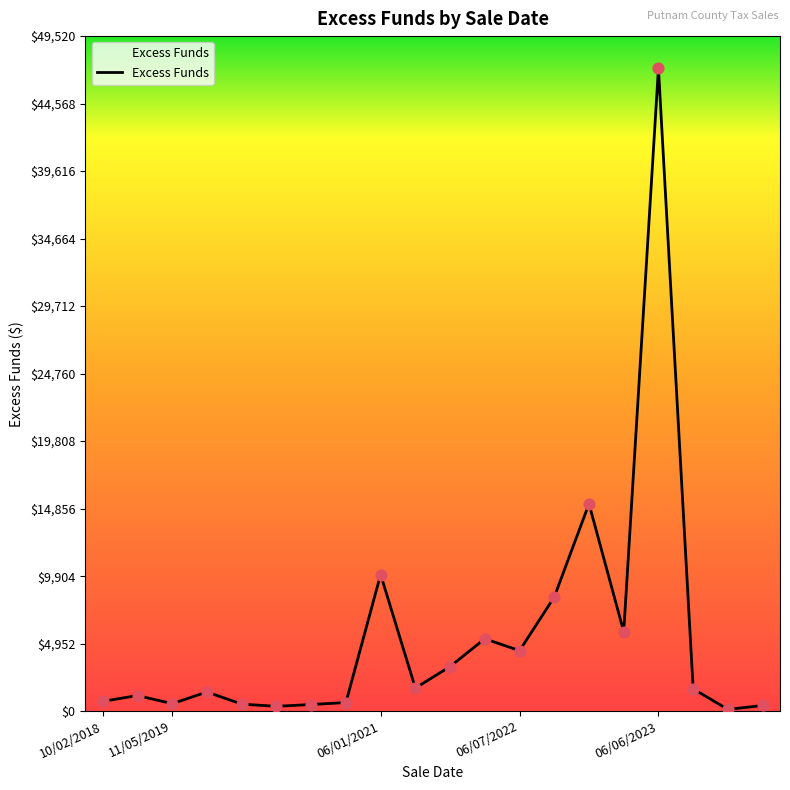

What is the greatest value displayed?

47161.9